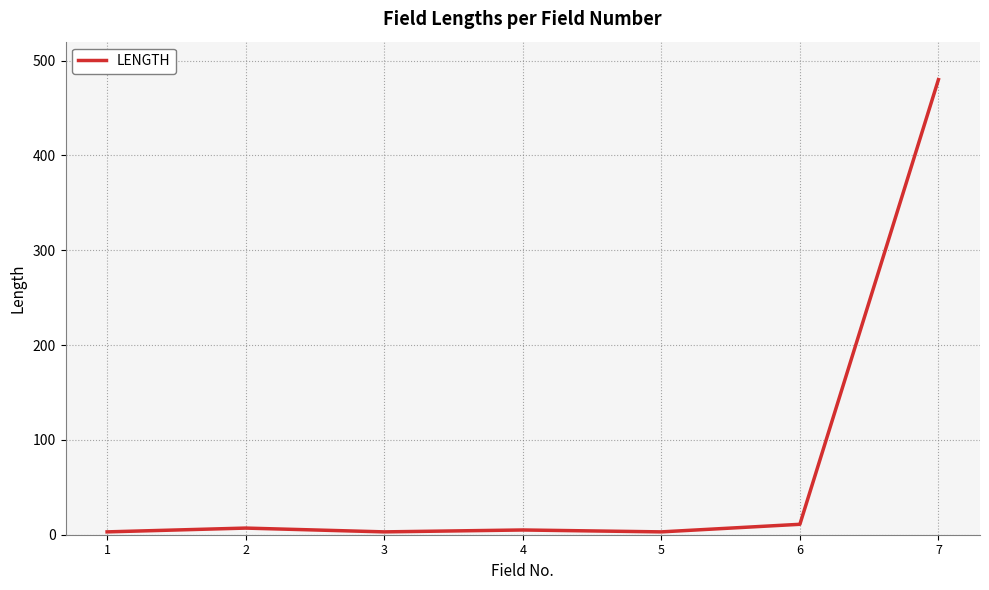

How many lines are shown in the chart?

1